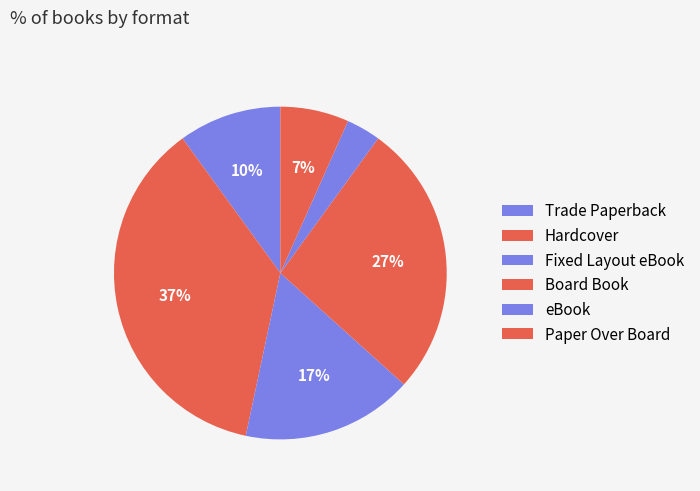

Is the sum of eBook and Hardcover greater than half?

No